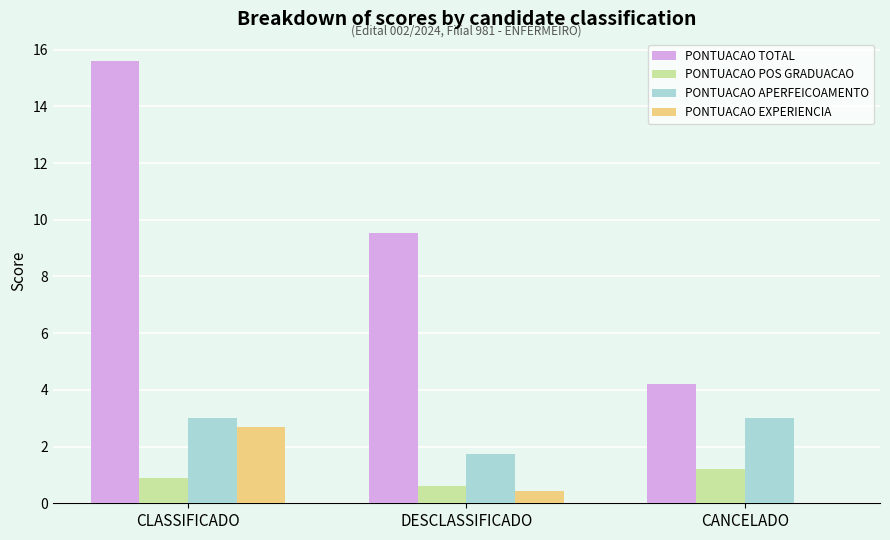

True or false: PONTUACAO EXPERIENCIA has a value of 0.0 at CANCELADO.

True